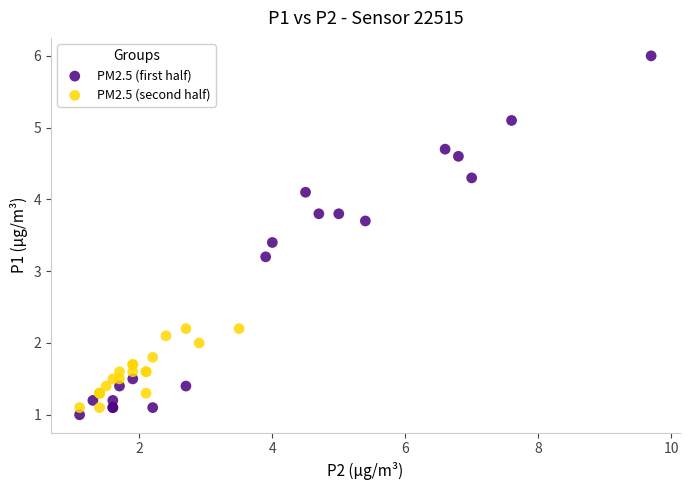

Which series contains the highest Y value?

PM2.5 (first half)